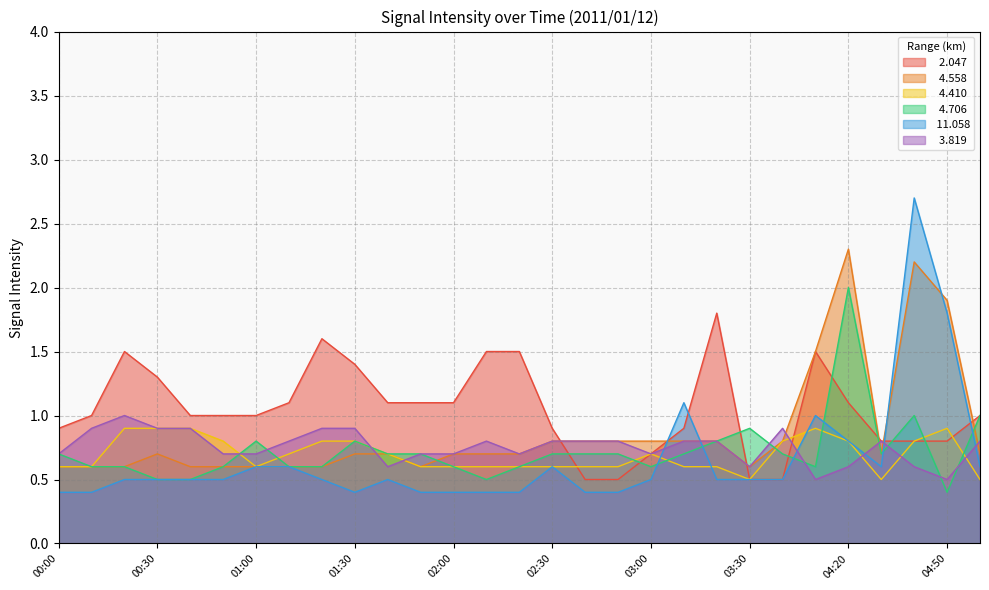

At how many categories does at least one series exceed 1?

16